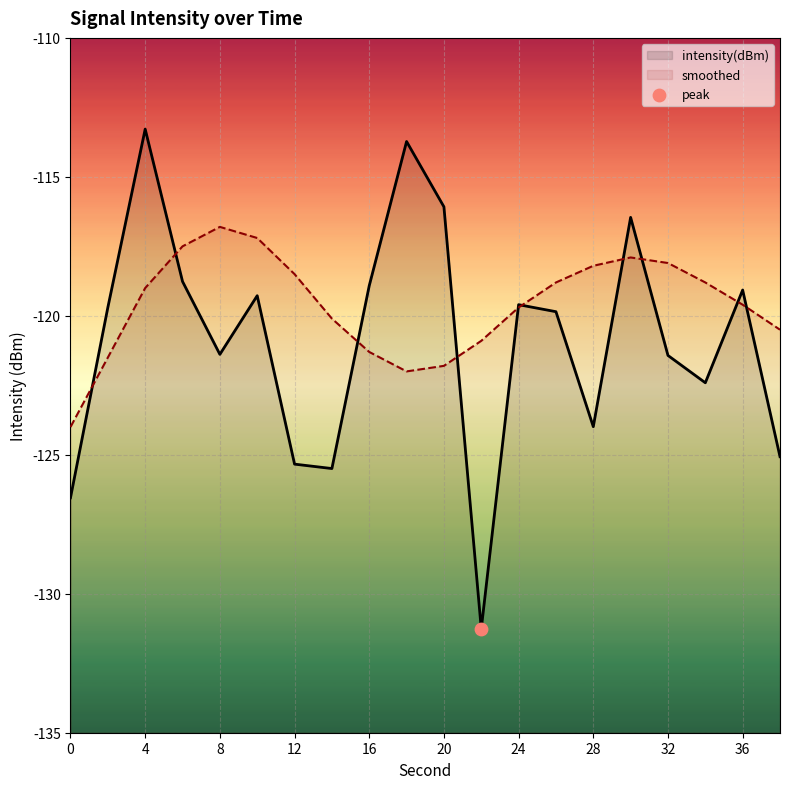

Which series contains the highest Y value?

intensity(dBm)